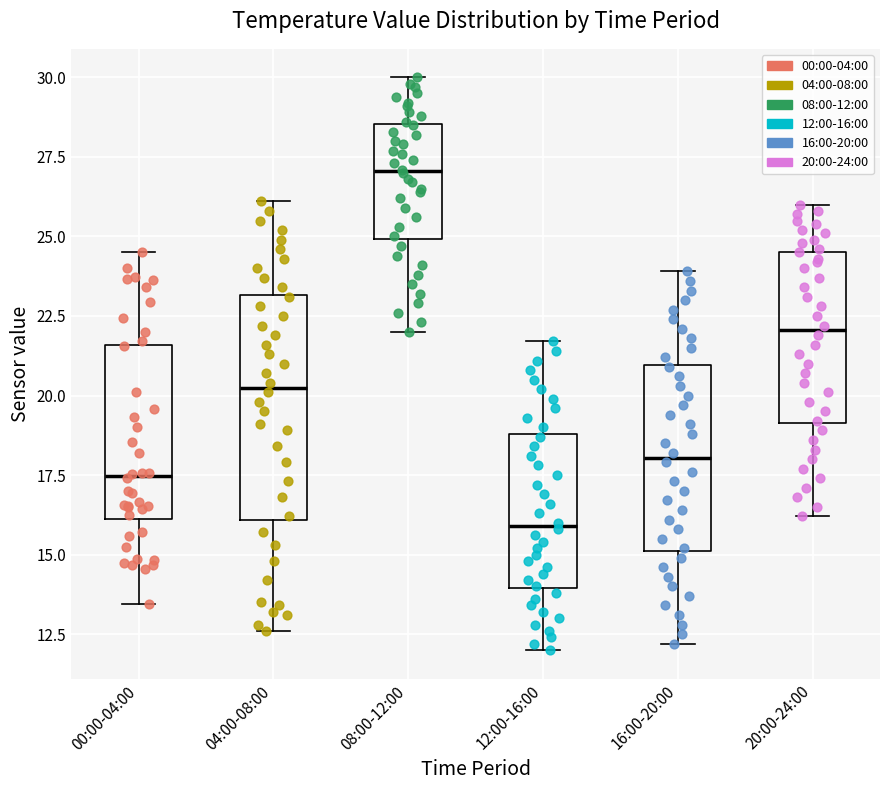

Reading left to right, transcribe this box plot: for each box, give where its median line is, the range the box spans, and where its two whiskers end, as read against the y-axis. The values are not printed on the chart, so give them approximately, as read against the axis.

00:00-04:00: median 17.5, box 16.0 to 21.5, whiskers 13.5 to 24.5
04:00-08:00: median 20.5, box 16.0 to 23.0, whiskers 12.5 to 26.0
08:00-12:00: median 27.0, box 25.0 to 28.5, whiskers 22.0 to 30.0
12:00-16:00: median 16.0, box 14.0 to 19.0, whiskers 12.0 to 21.5
16:00-20:00: median 18.0, box 15.0 to 21.0, whiskers 12.0 to 24.0
20:00-24:00: median 22.0, box 19.0 to 24.5, whiskers 16.0 to 26.0